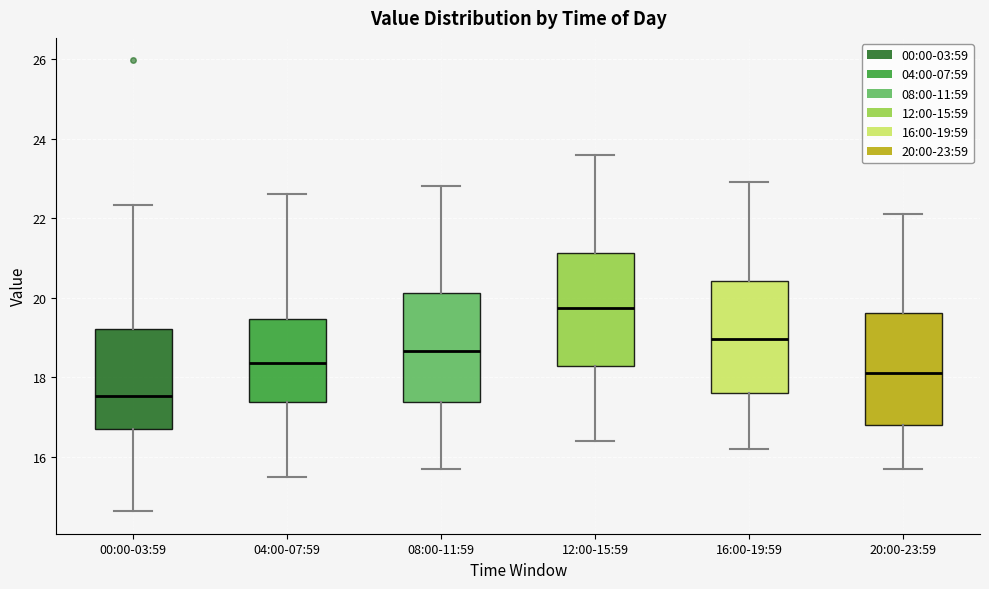

Where does the median line of the box for 00:00-03:59 sit on the y-axis? The values are not printed on the chart, so give them approximately, as read against the axis.

17.6